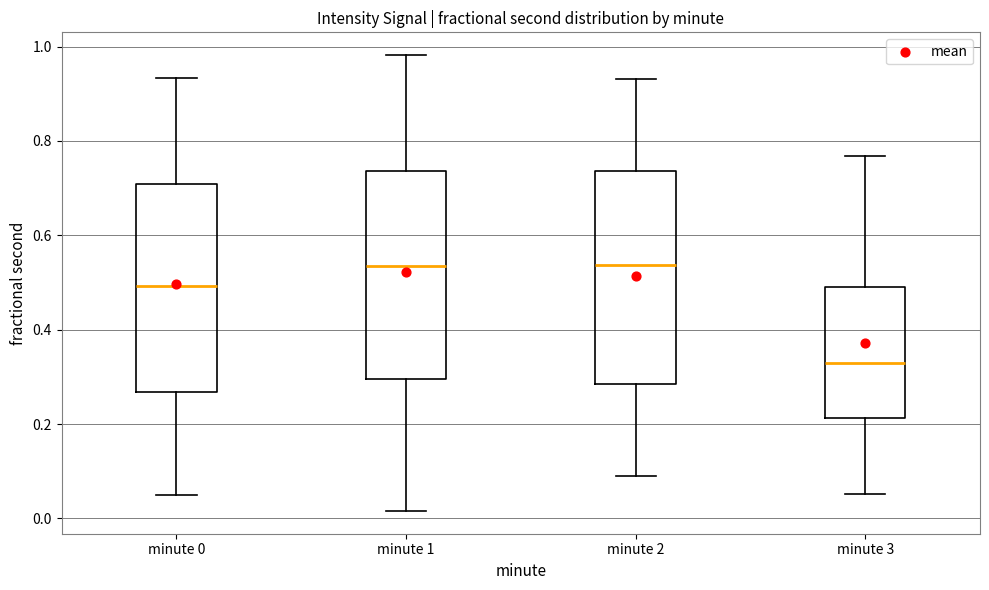

Reading left to right, transcribe this box plot: for each box, give where its median line is, the range the box spans, and where its two whiskers end, as read against the y-axis. The values are not printed on the chart, so give them approximately, as read against the axis.

minute 0: median 0.50, box 0.26 to 0.70, whiskers 0.04 to 0.94
minute 1: median 0.54, box 0.30 to 0.74, whiskers 0.02 to 0.98
minute 2: median 0.54, box 0.28 to 0.74, whiskers 0.10 to 0.94
minute 3: median 0.32, box 0.22 to 0.50, whiskers 0.06 to 0.76